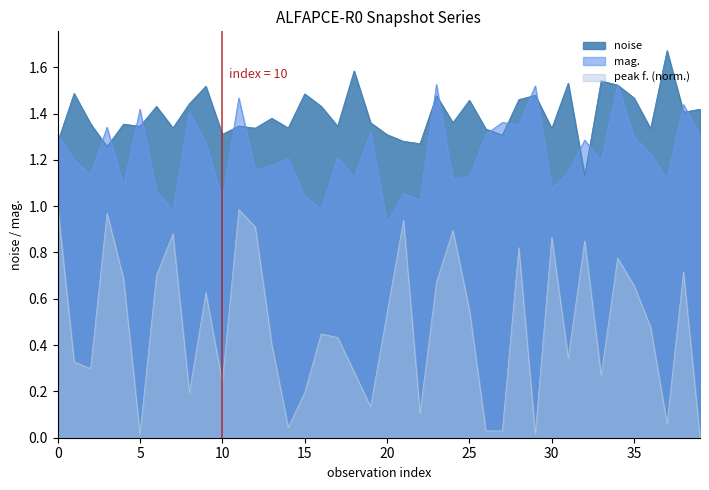

The noise series shows 1.4 at 38. True or false?

True